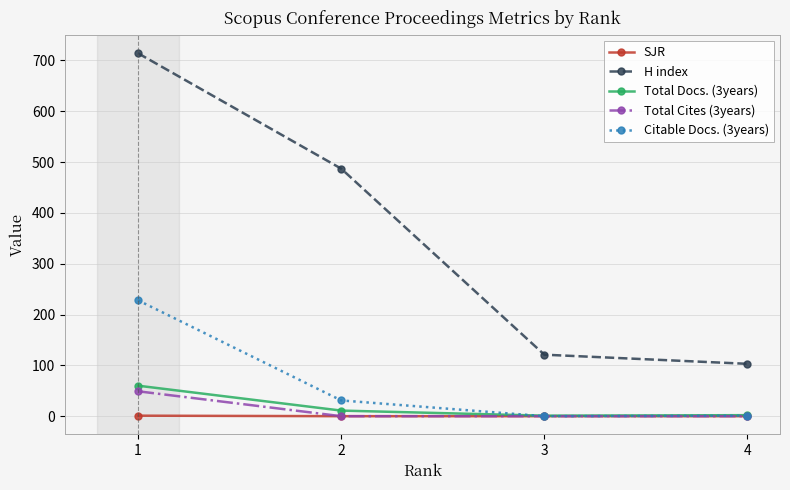

List the labels in order of H index value, smallest first.

4, 3, 2, 1